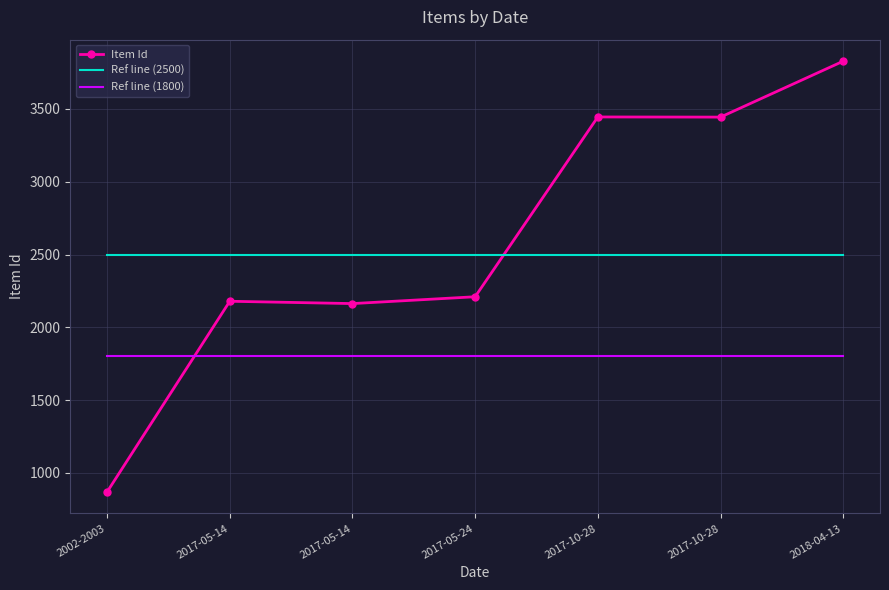

The value of Ref line (2500) at 2017-10-28 is 910. True or false?

False